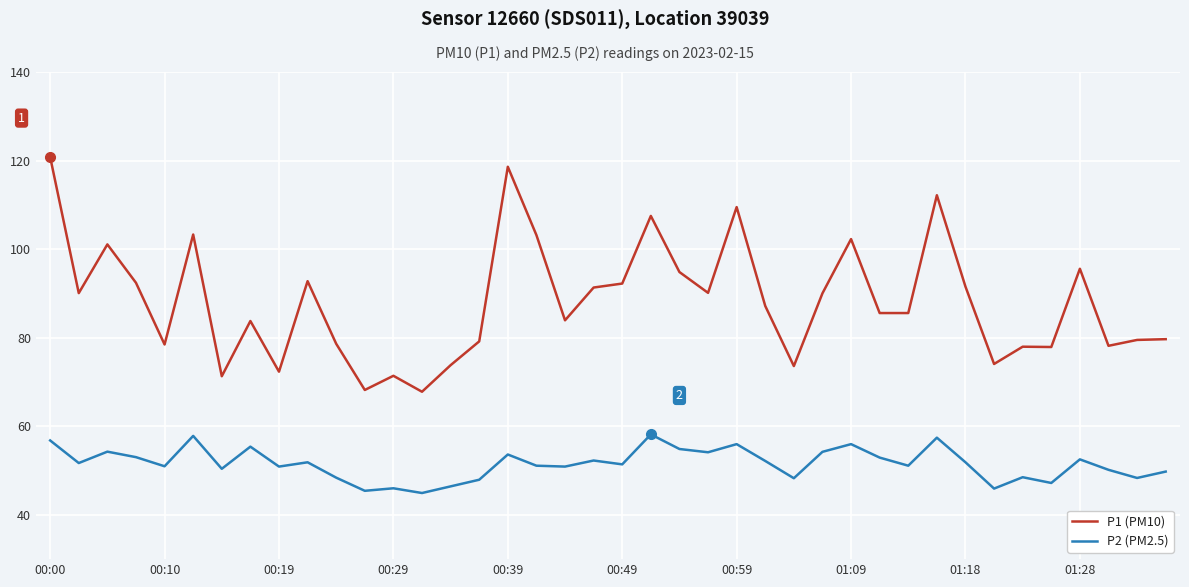

True or false: P1 (PM10) and P2 (PM2.5) cross at least once.

False